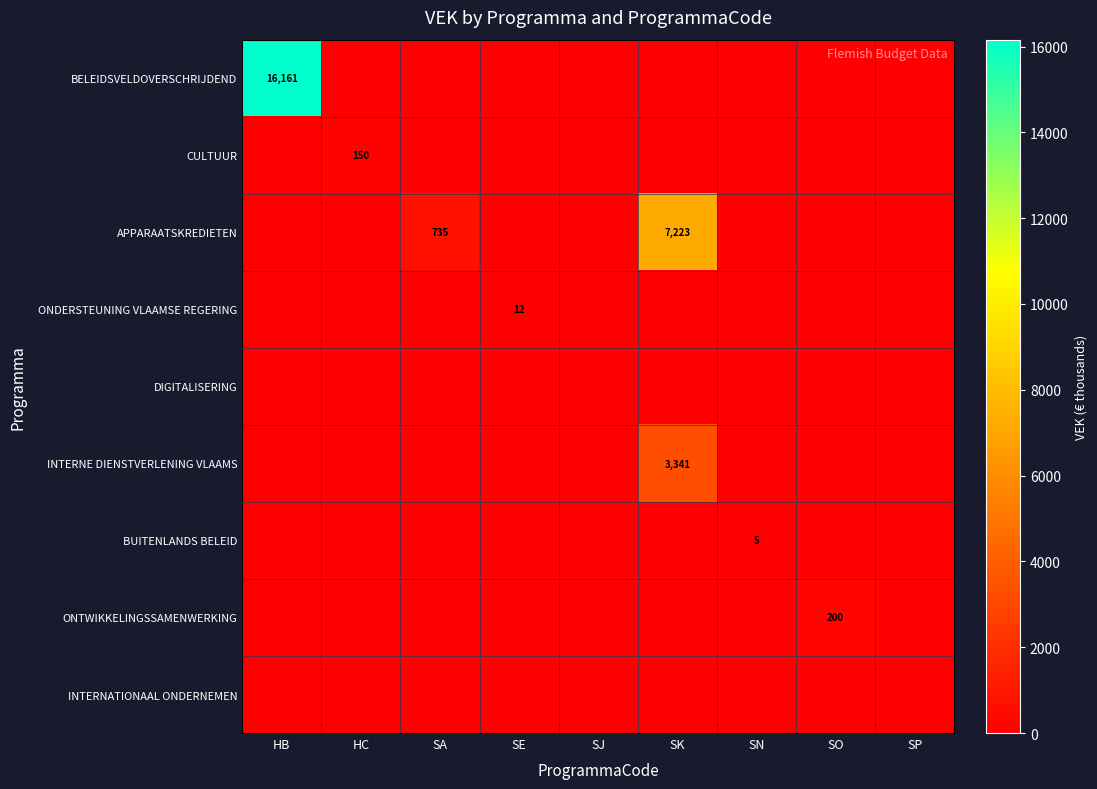

True or false: BUITENLANDS BELEID has a value of 5 at SN.

True